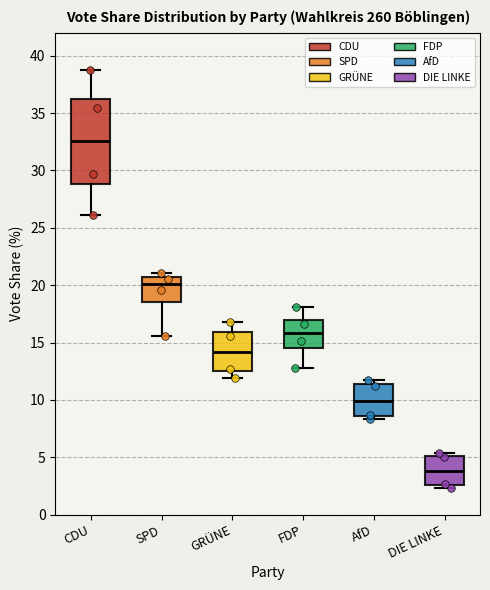

Where is the upper edge of the box for AfD on the y-axis? The values are not printed on the chart, so give them approximately, as read against the axis.

11.5